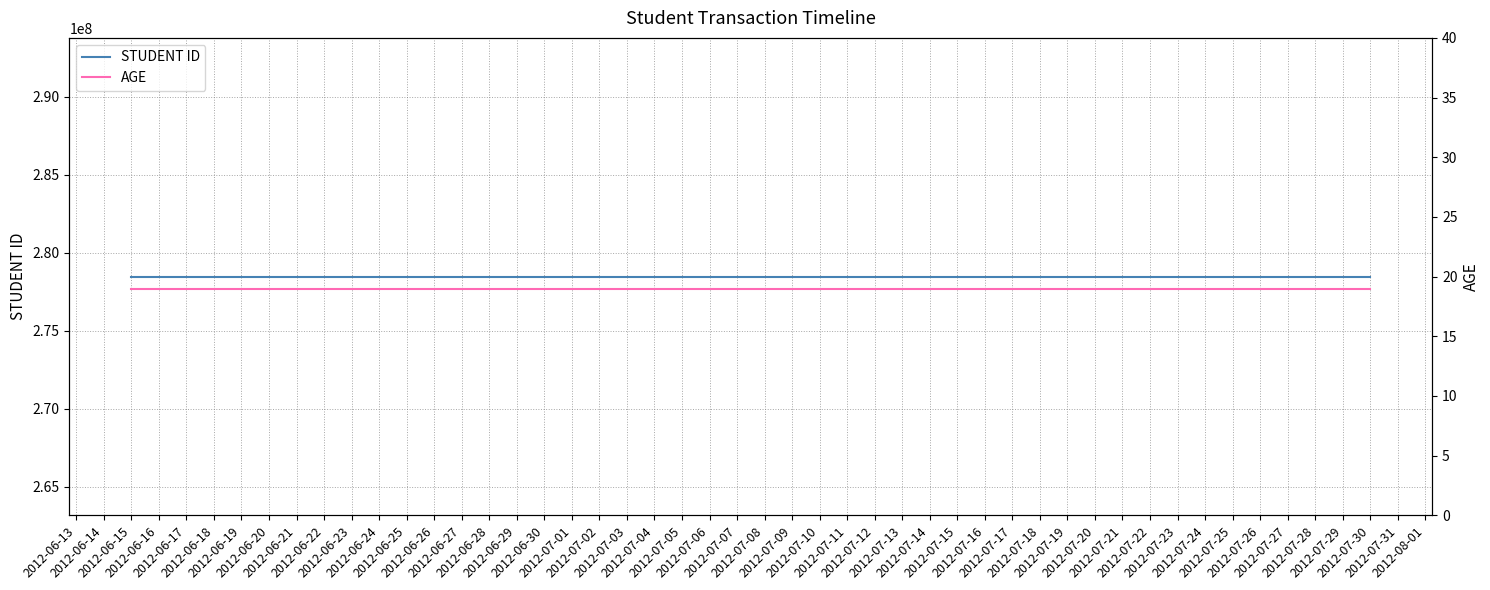

Is the value of AGE at 2012-06-29 greater than the value of STUDENT ID at 2012-06-22?

No